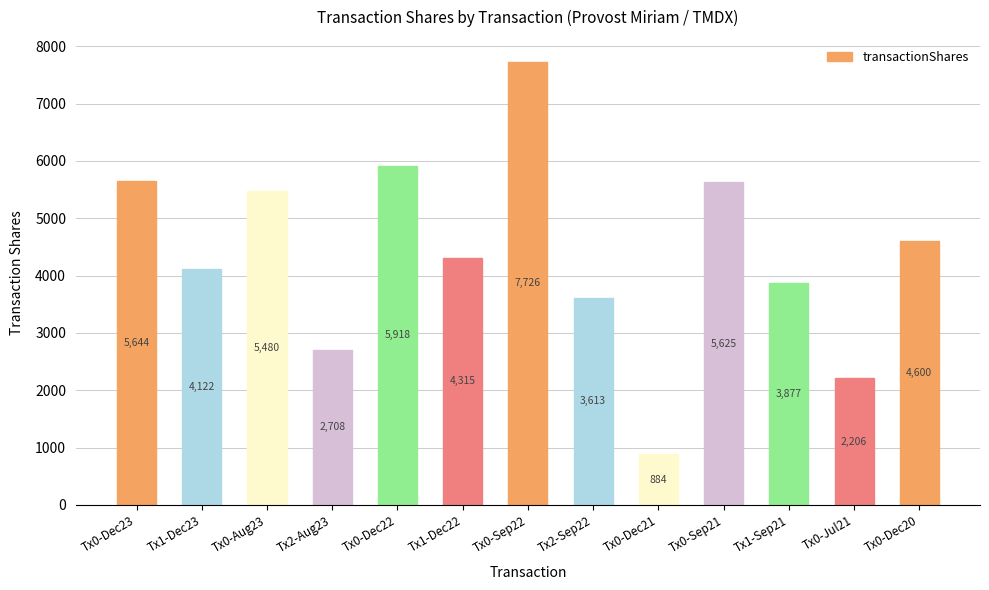

How many bars are there in total?

13